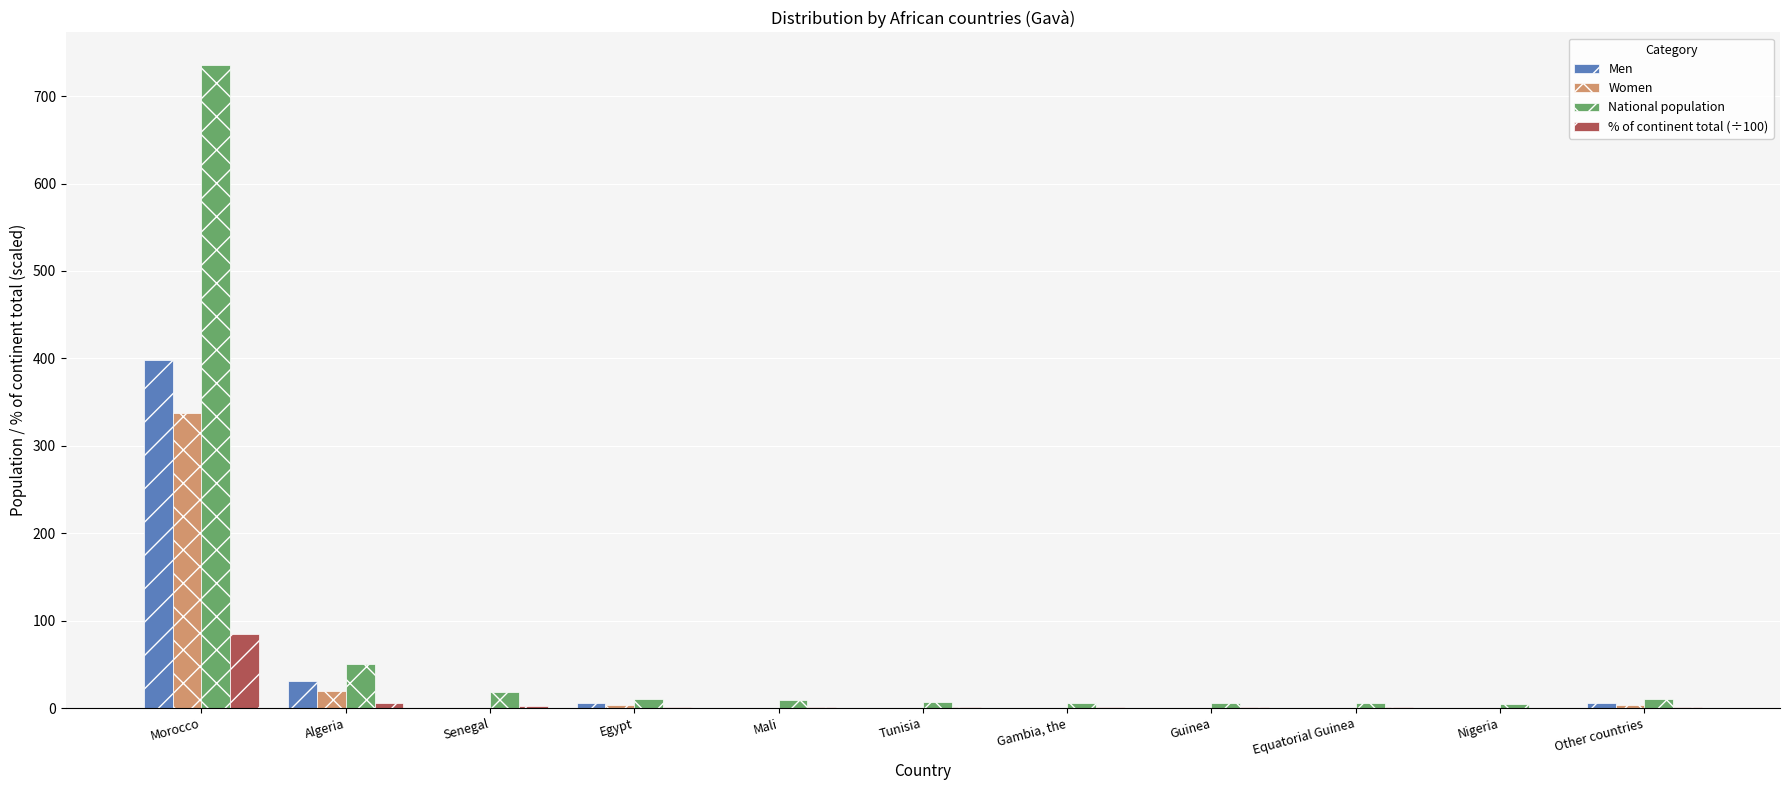

Which series has the largest total across all categories?

National population